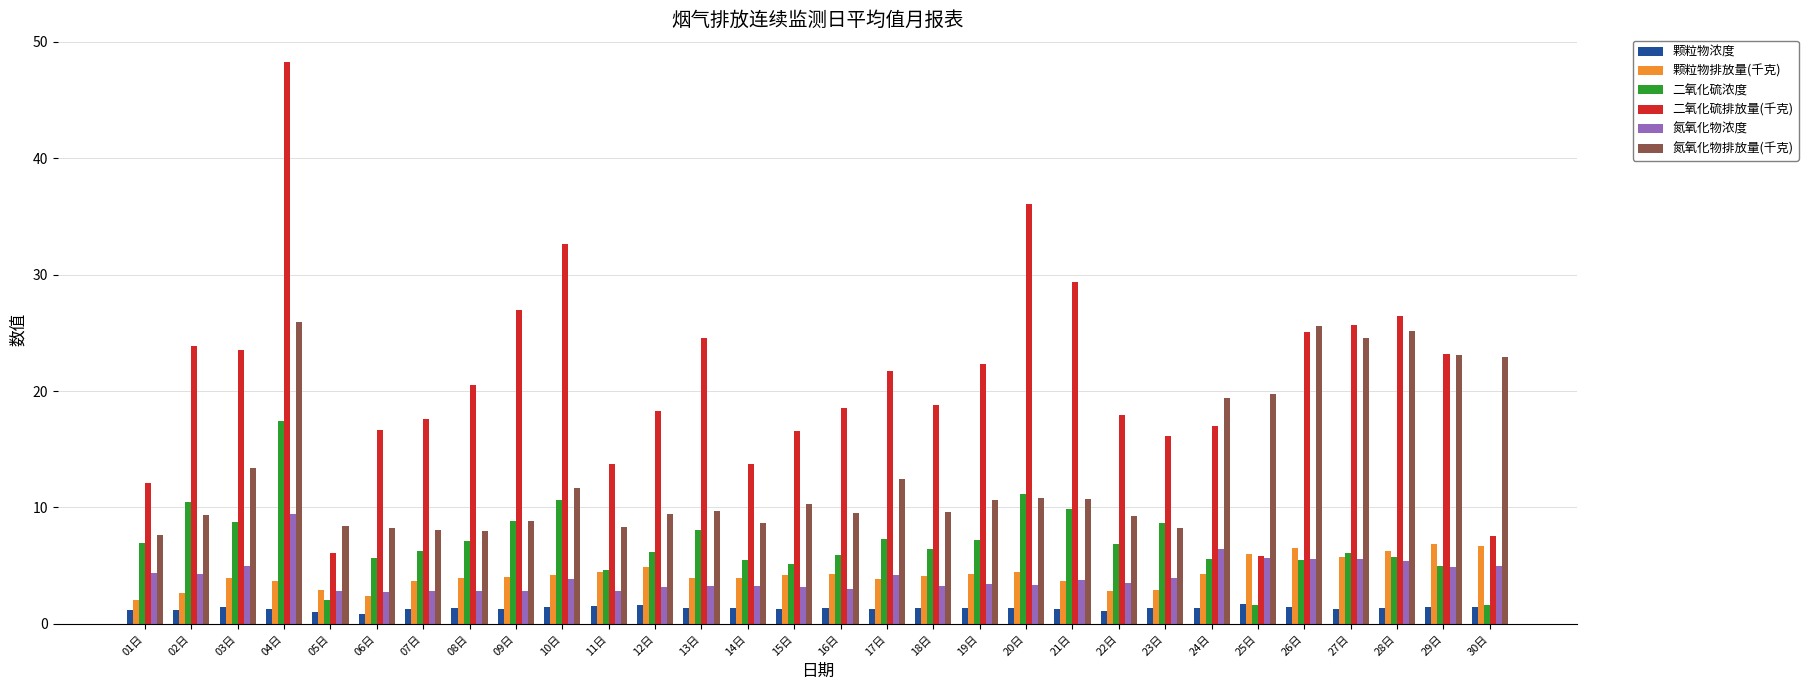

How many bars are there in total?

180